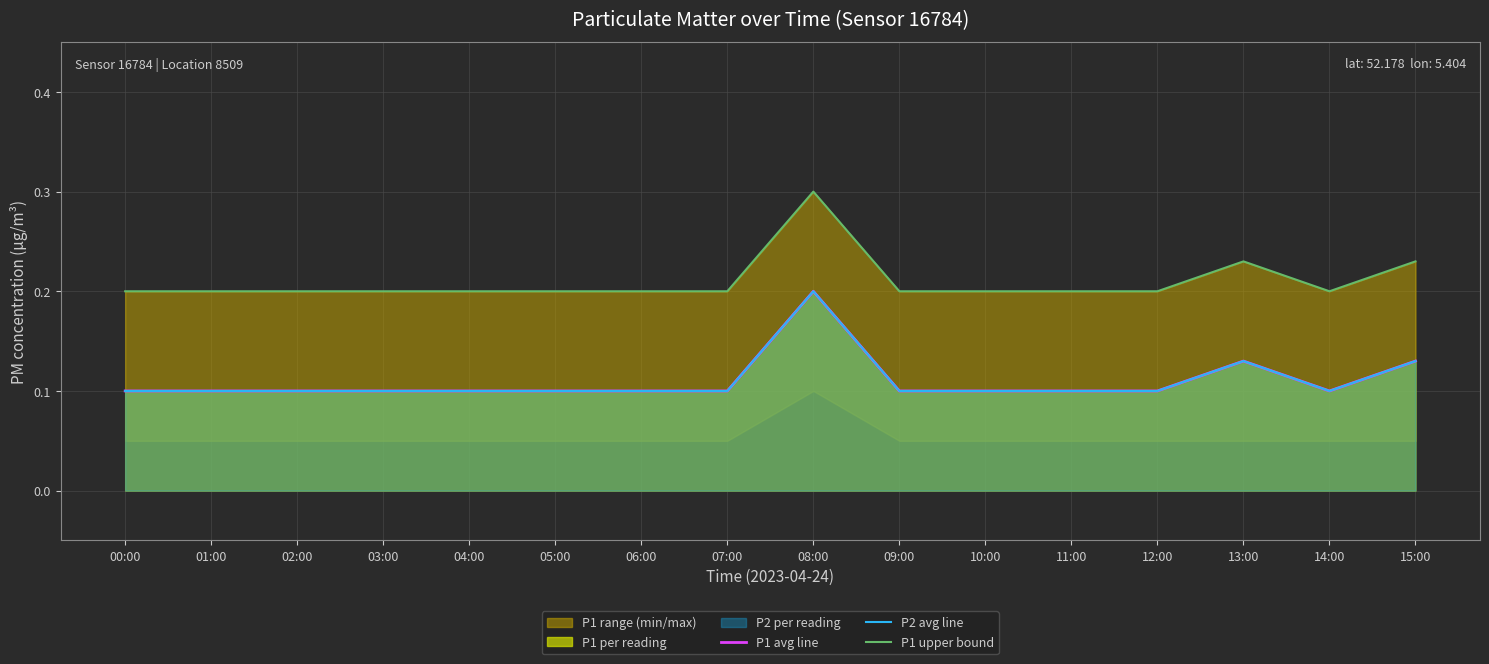

Is it true that P2 avg line equals 0.1 at 10:00?

True